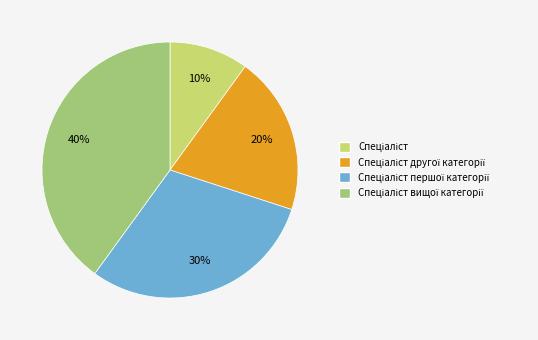

Is there any slice that represents more than half of the pie?

No